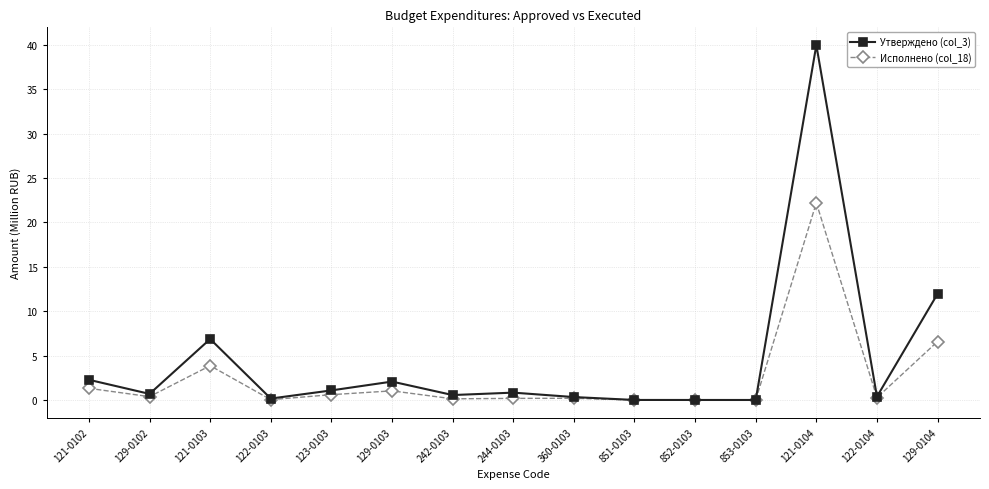

What is the value of the Утверждено (col_3) point at the 1st from the left?

2.3